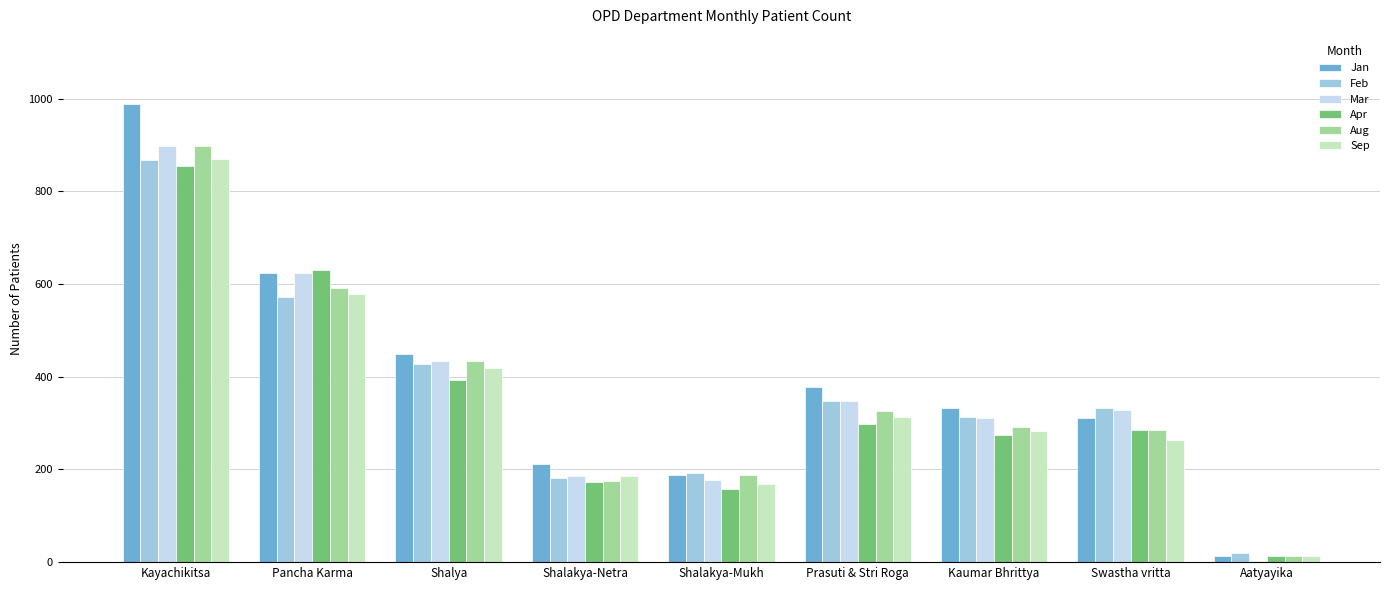

What is the spread (max minus min) of values at Pancha Karma?

57